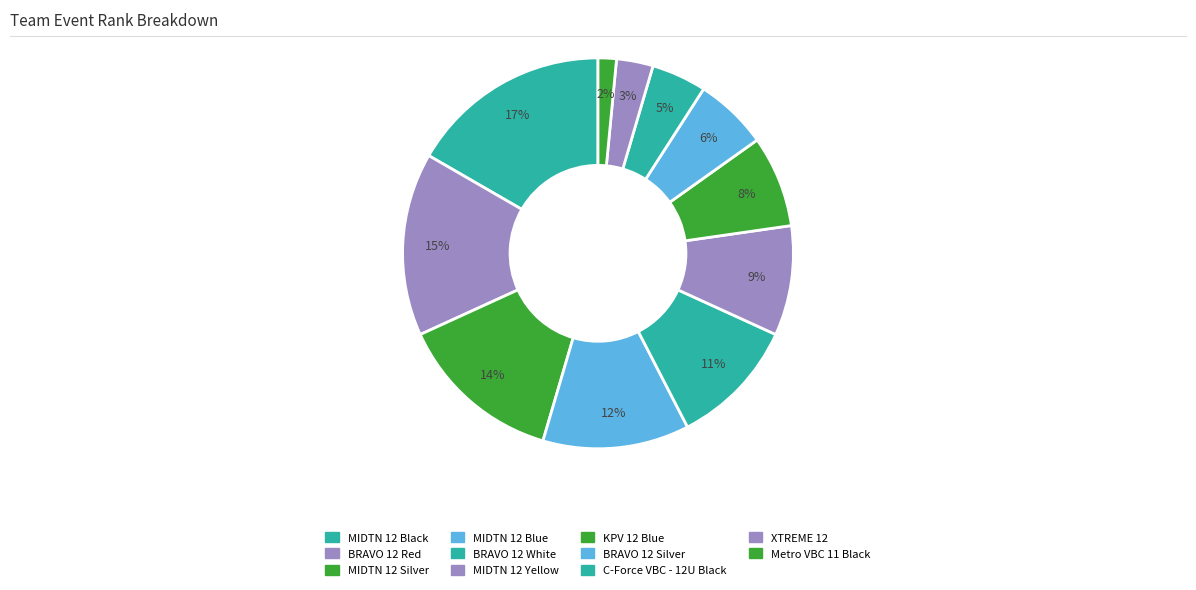

How many segments does this pie chart have?

11